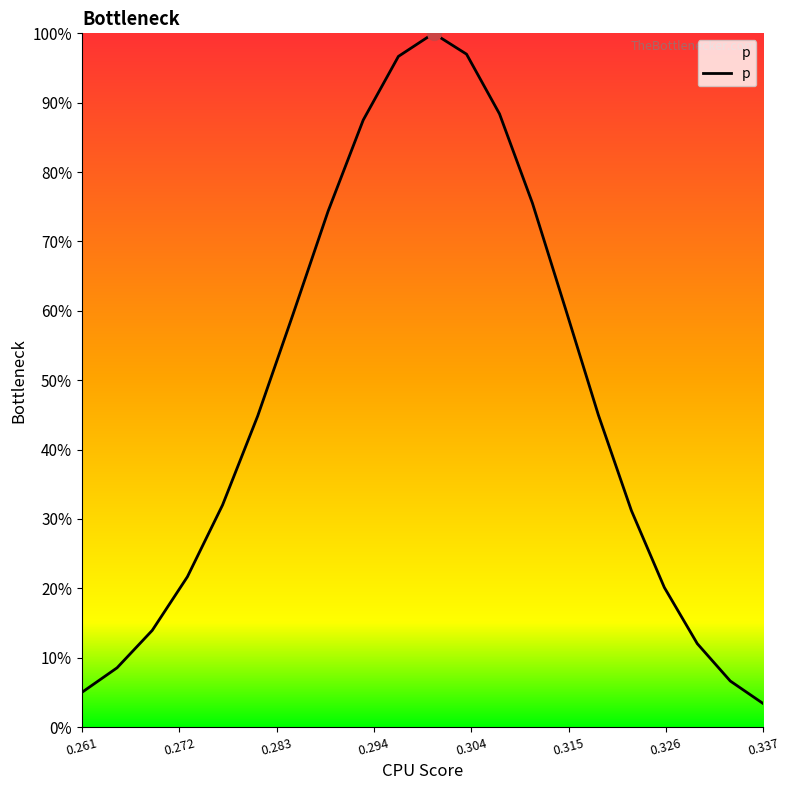

Does the chart display data point markers on the line(s)?

No